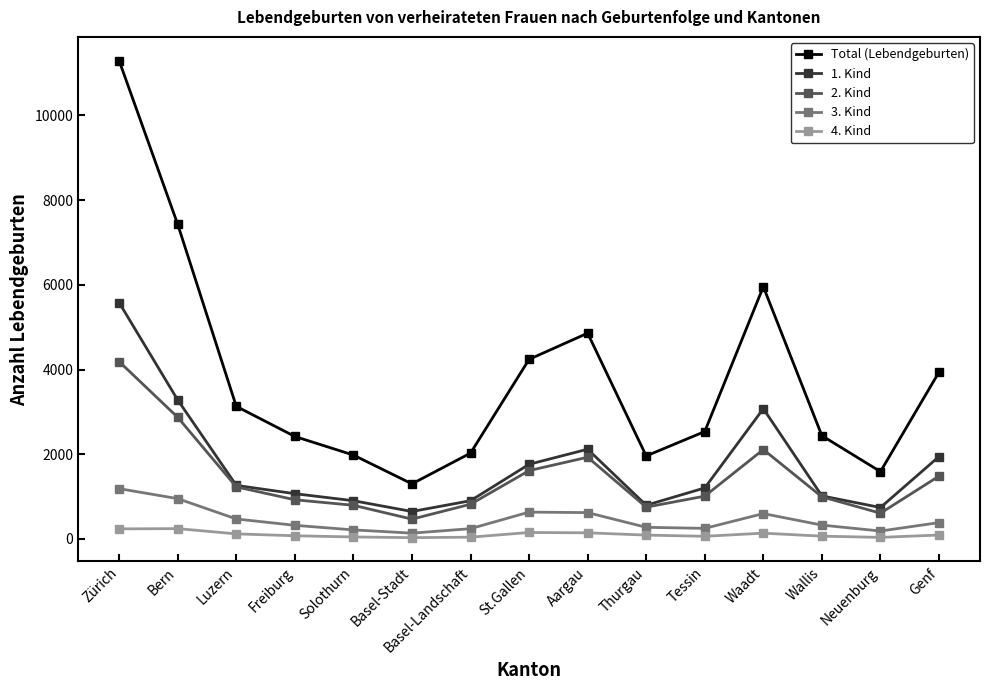

True or false: Total (Lebendgeburten) and 4. Kind intersect in this chart.

False